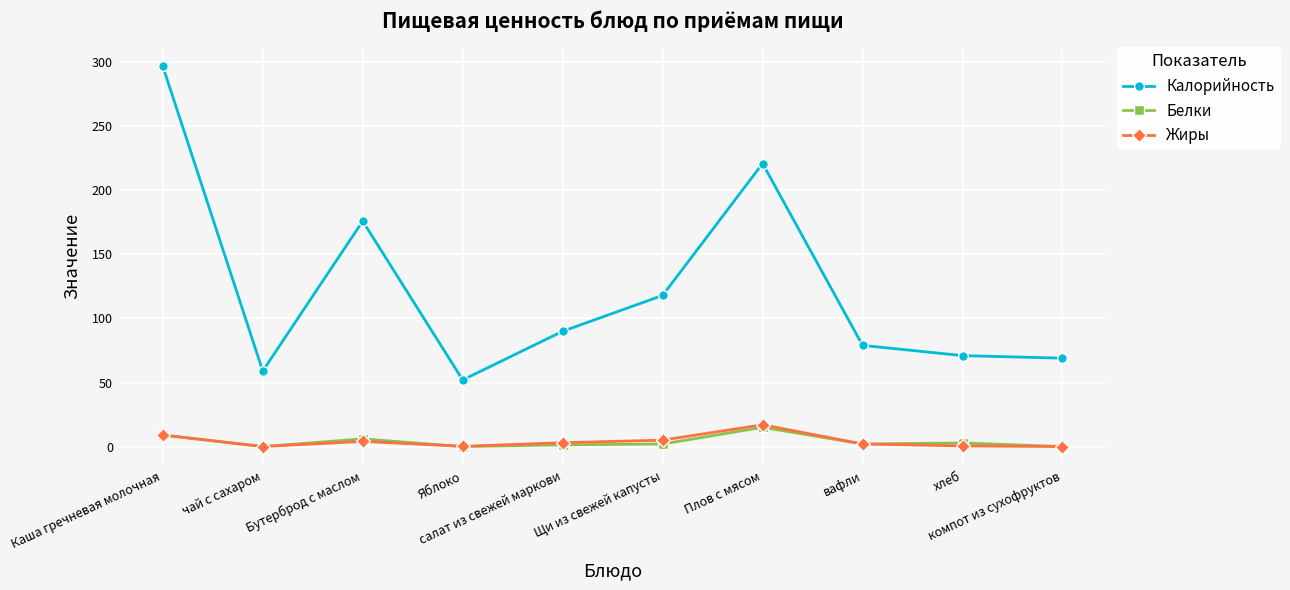

True or false: Жиры and Калорийность intersect in this chart.

False